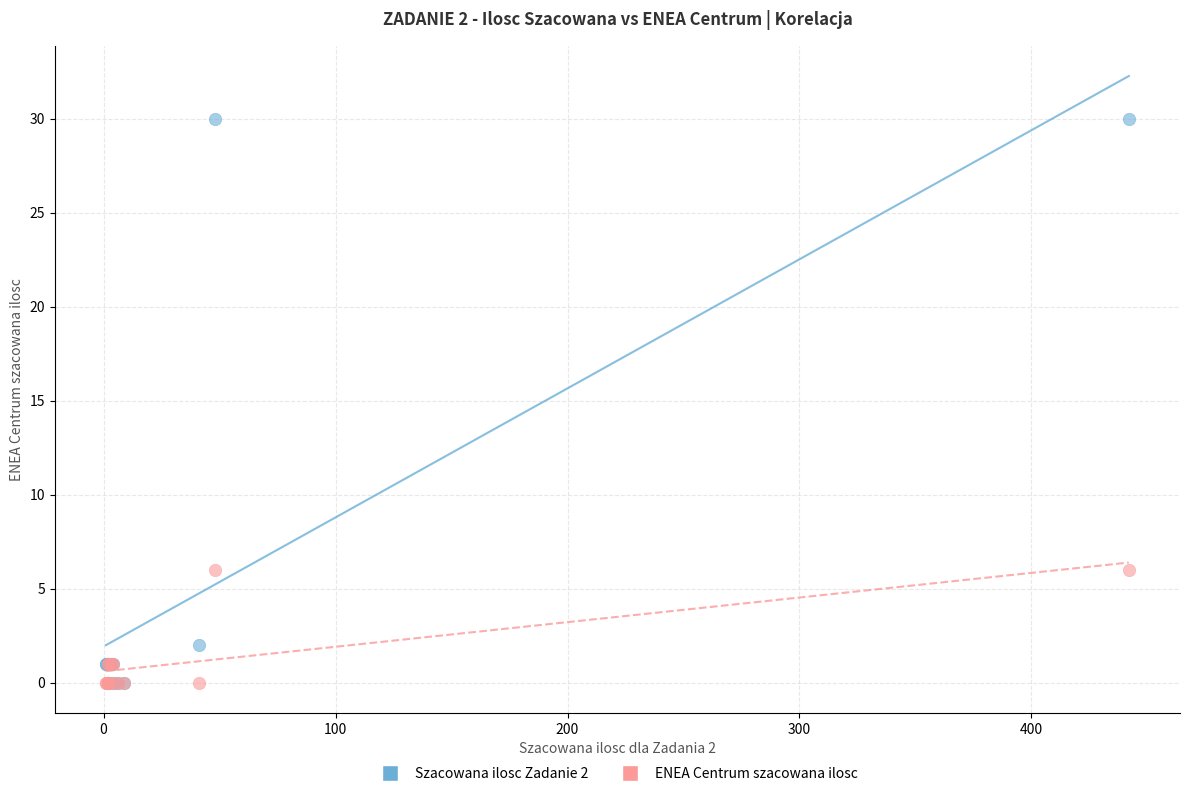

Which series has the largest Y range (max minus min)?

Szacowana ilosc Zadanie 2